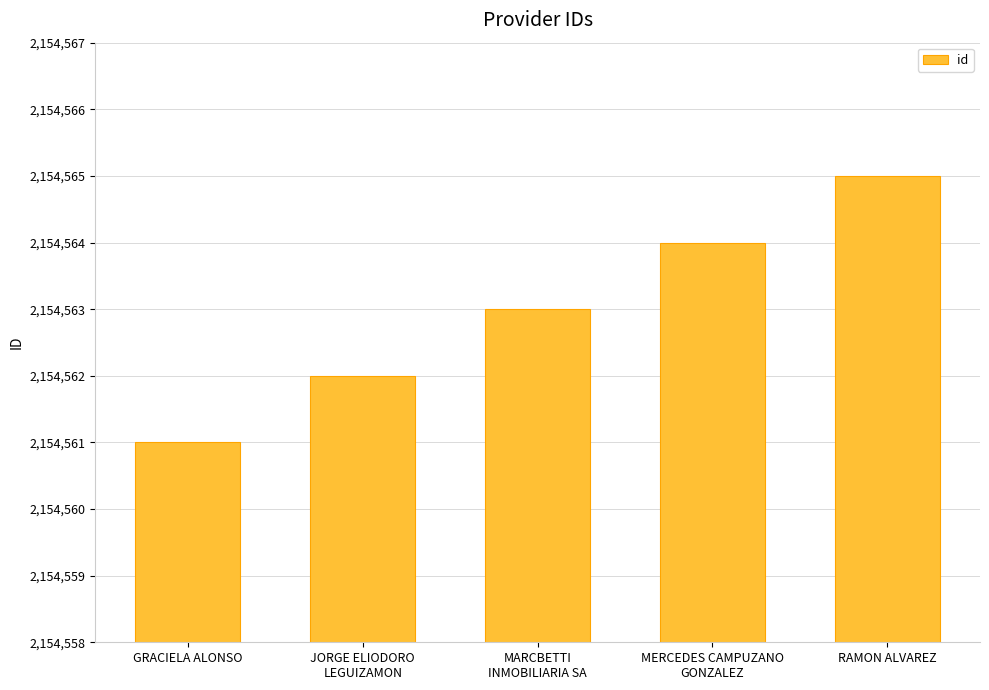

What is the difference between the maximum and minimum values?

4